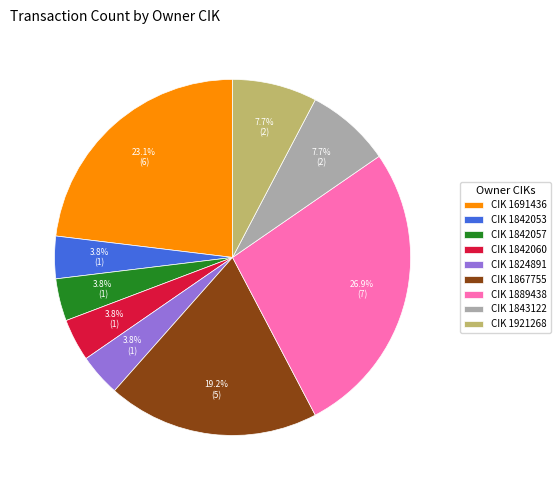

What is the ratio of the value at CIK 1843122 to the value at CIK 1842057?

2.0